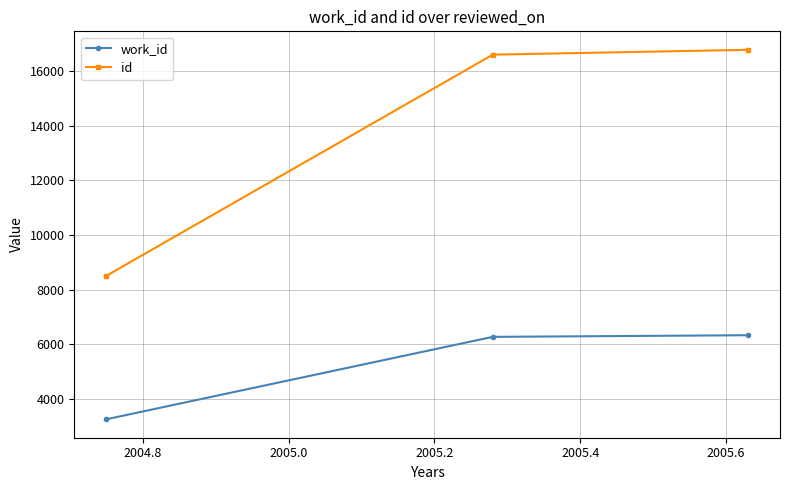

What is the highest value of the id series?

16787